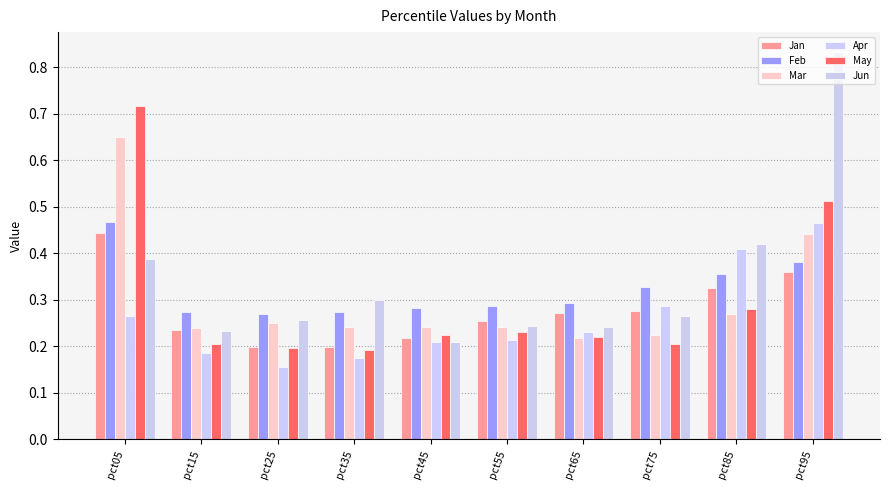

Rank the series by their maximum value, from highest to lowest.

Jun, May, Mar, Feb, Apr, Jan